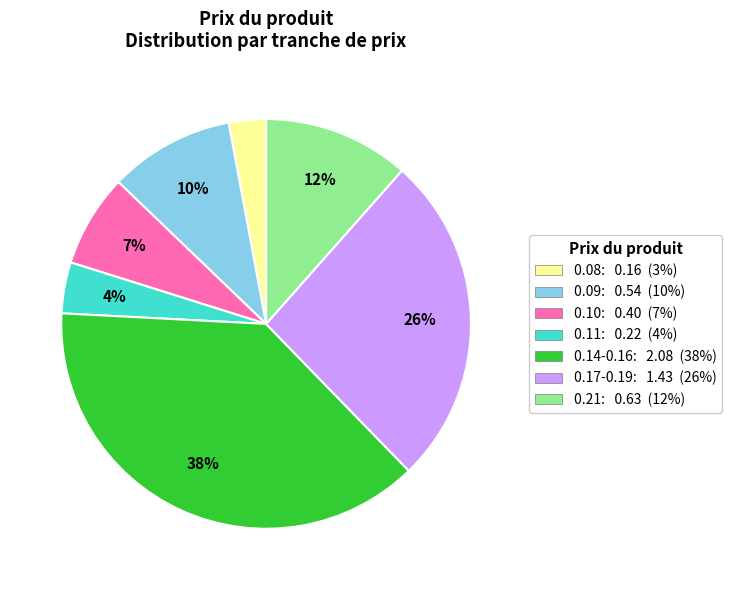

How many slices are in this pie chart?

7